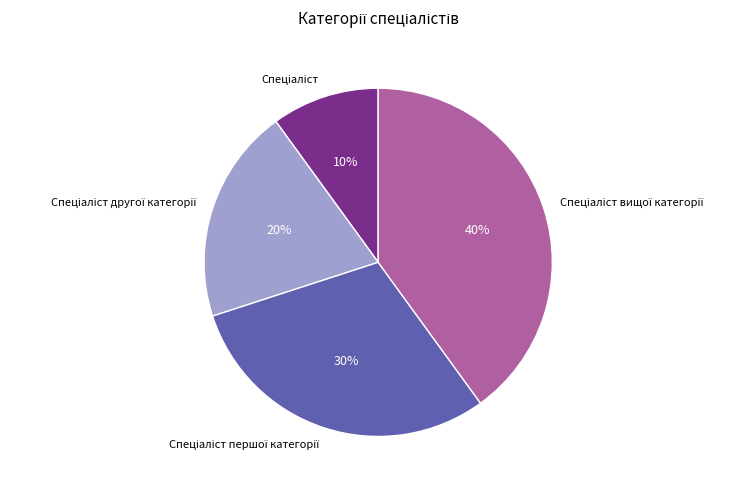

To the nearest percent, what is the average slice percentage?

25%